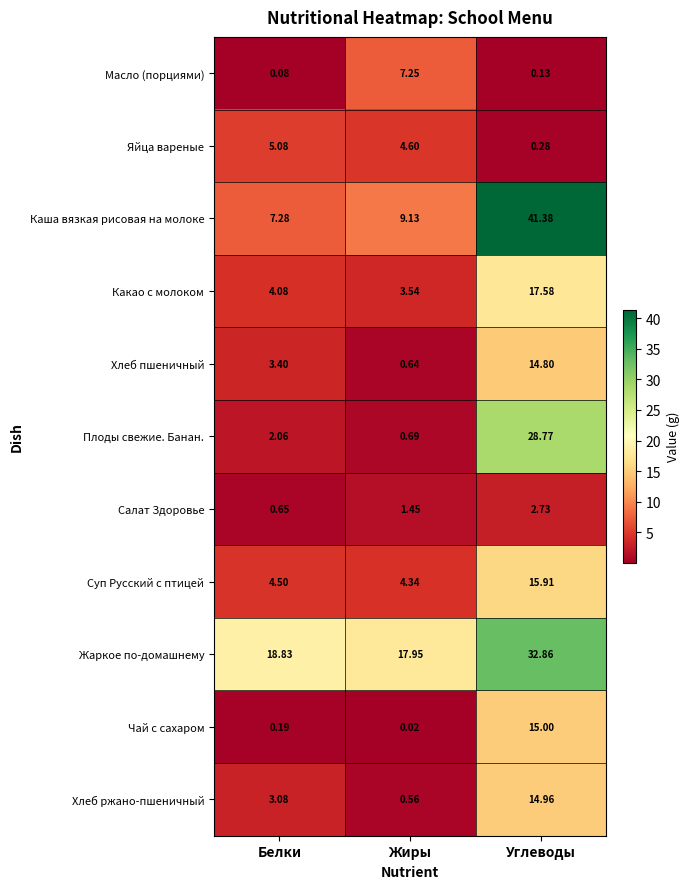

At which category does the chart reach its minimum across all series?

Жиры